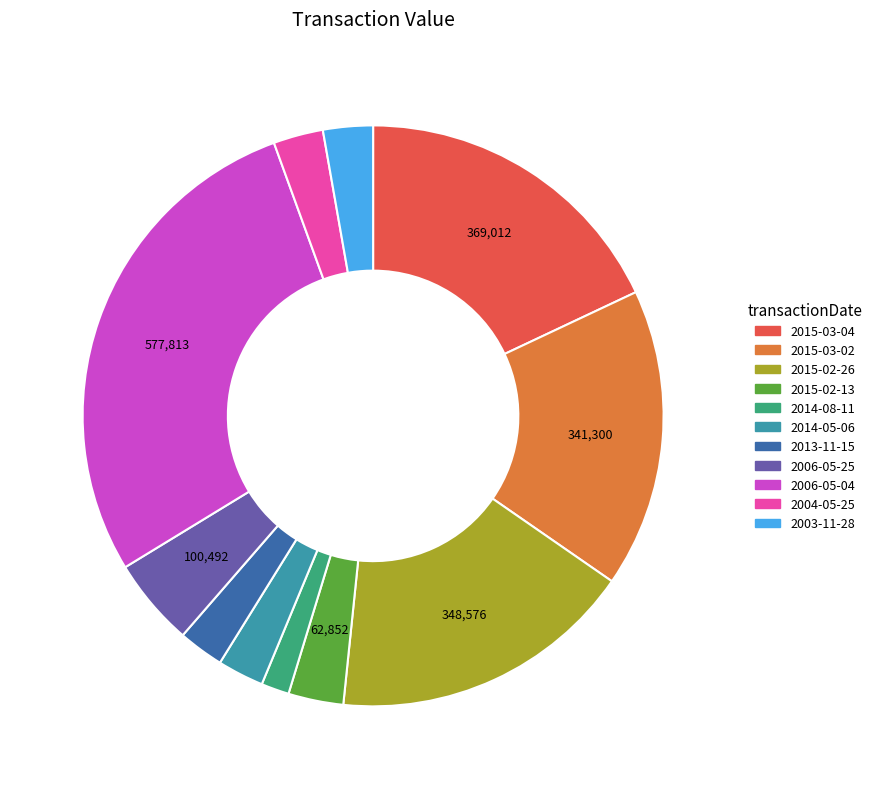

How many segments does this pie chart have?

11